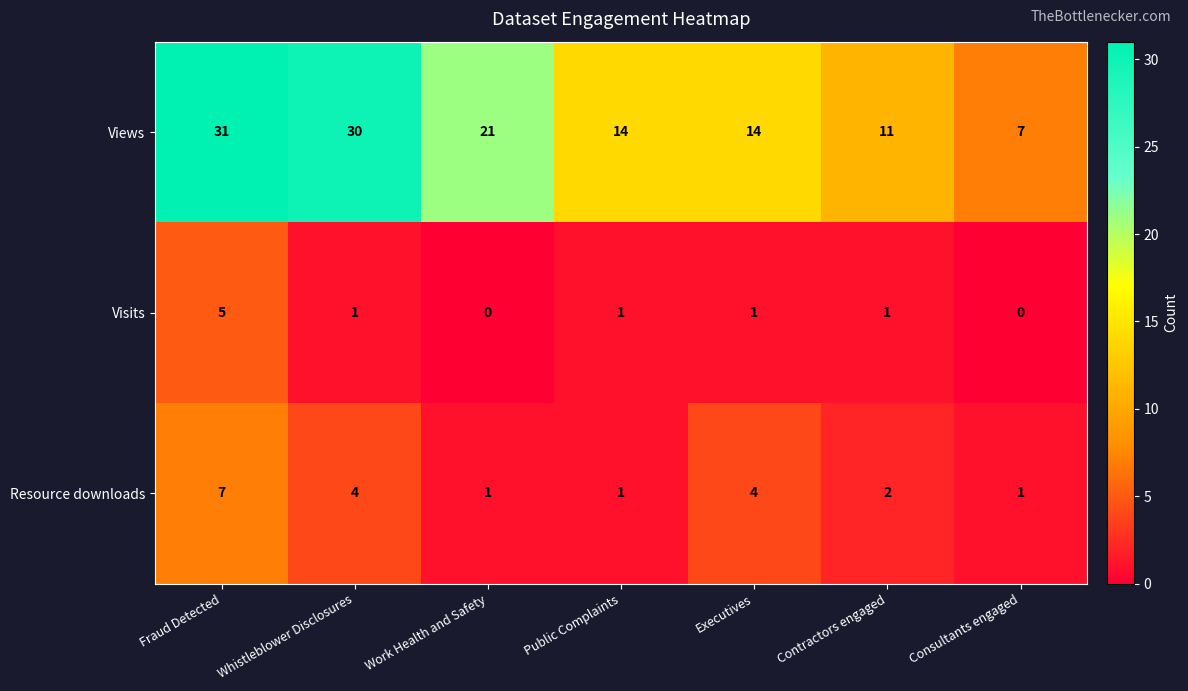

Between Whistleblower Disclosures and Contractors engaged, which series saw the biggest shift?

Views